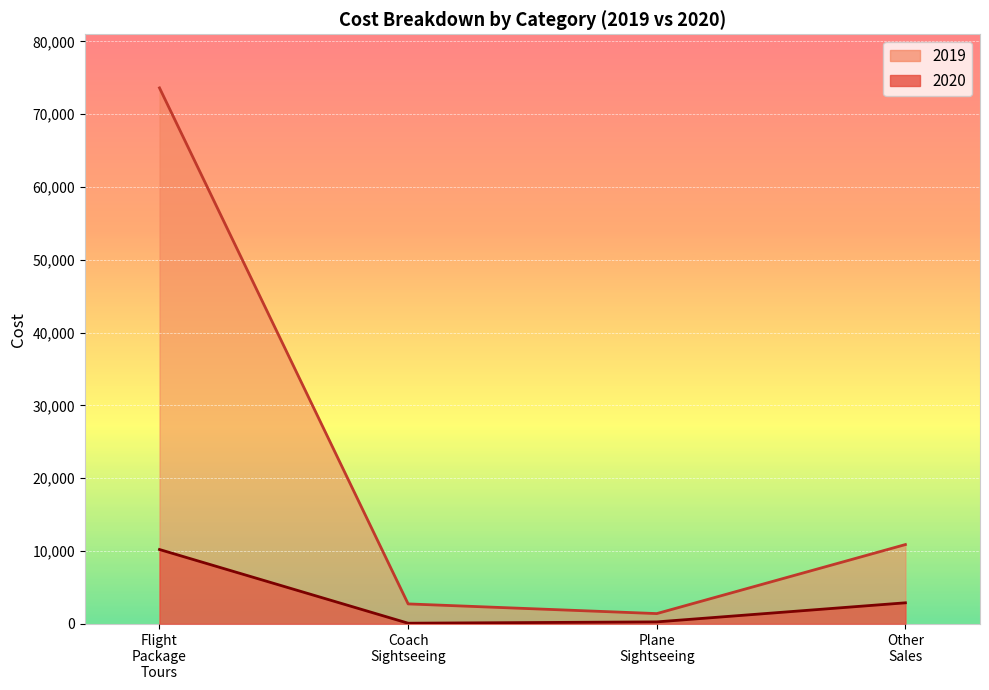

Between Plane Sightseeing and Other Sales, which series saw the biggest shift?

2019